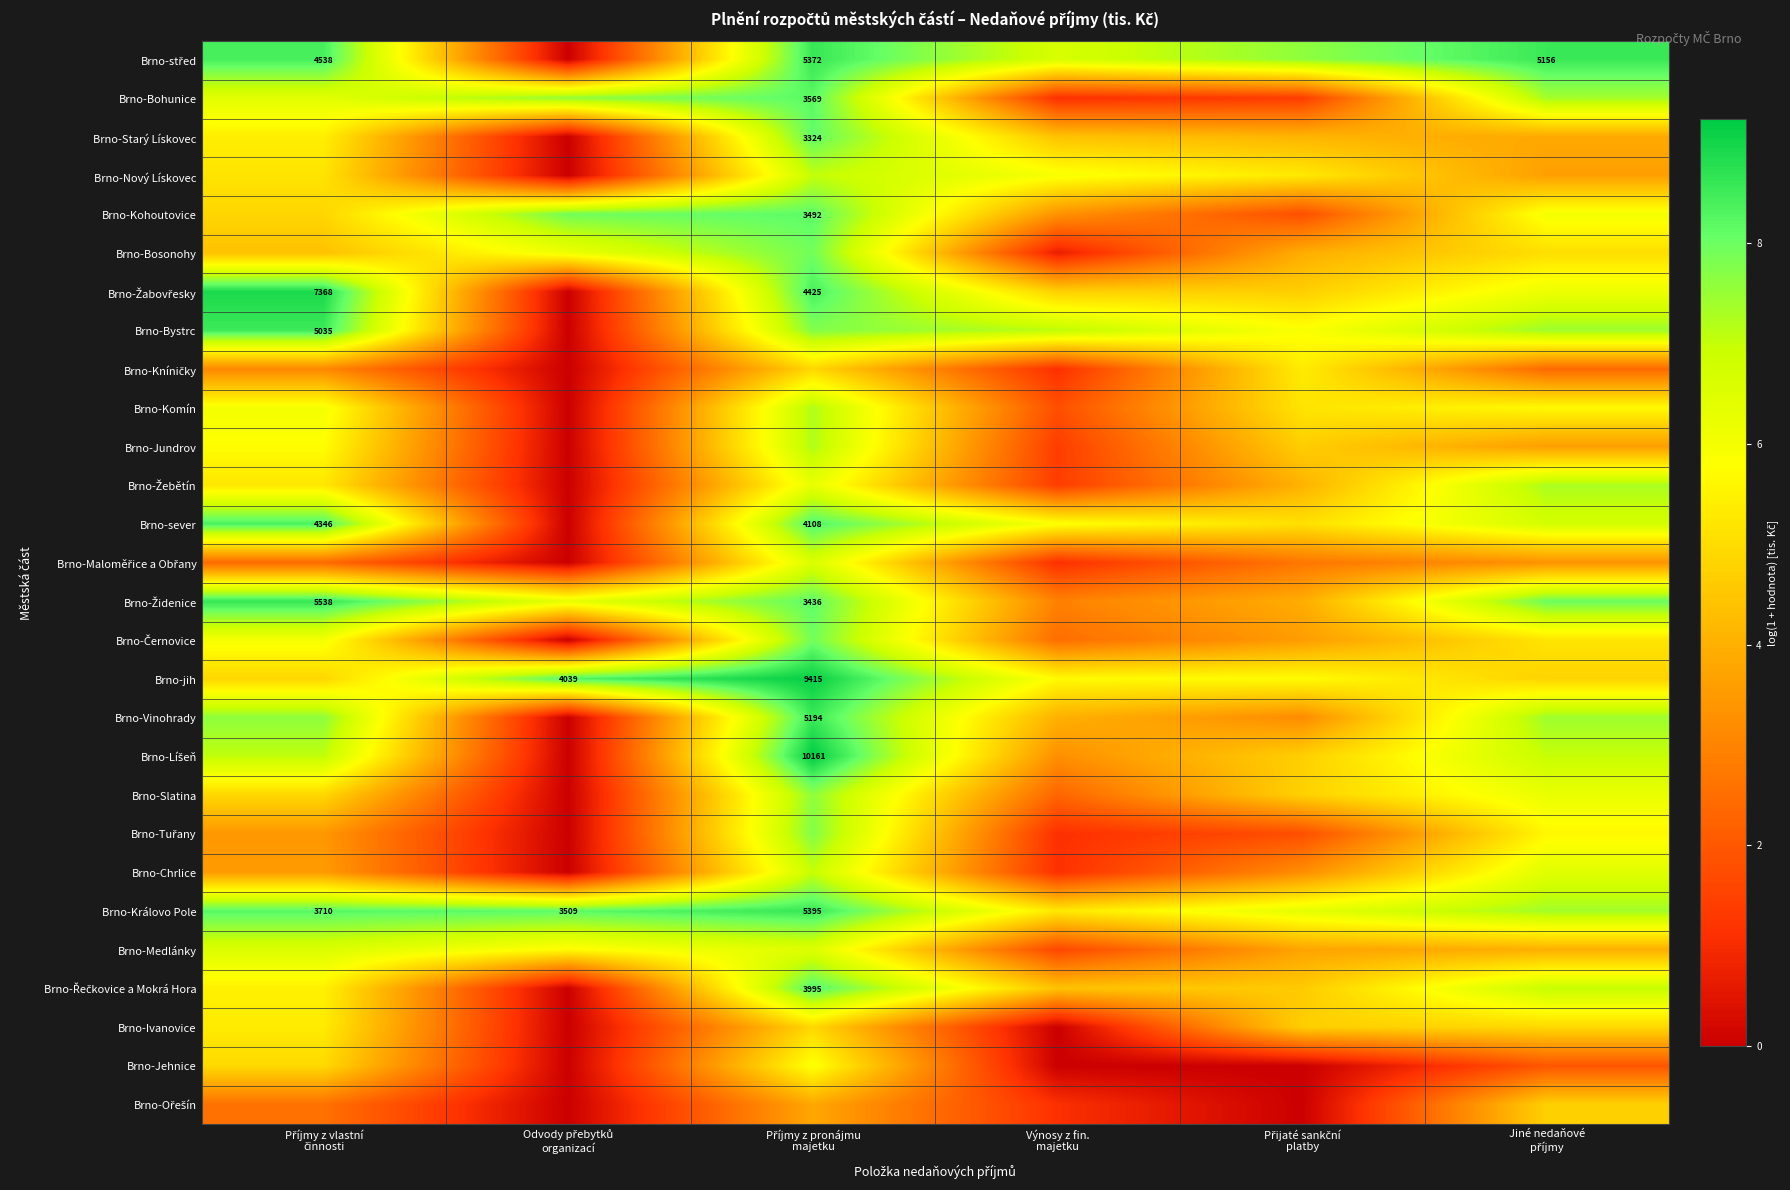

At which label does Brno-Ořešín first exceed 2?

Příjmy z vlastní činnosti